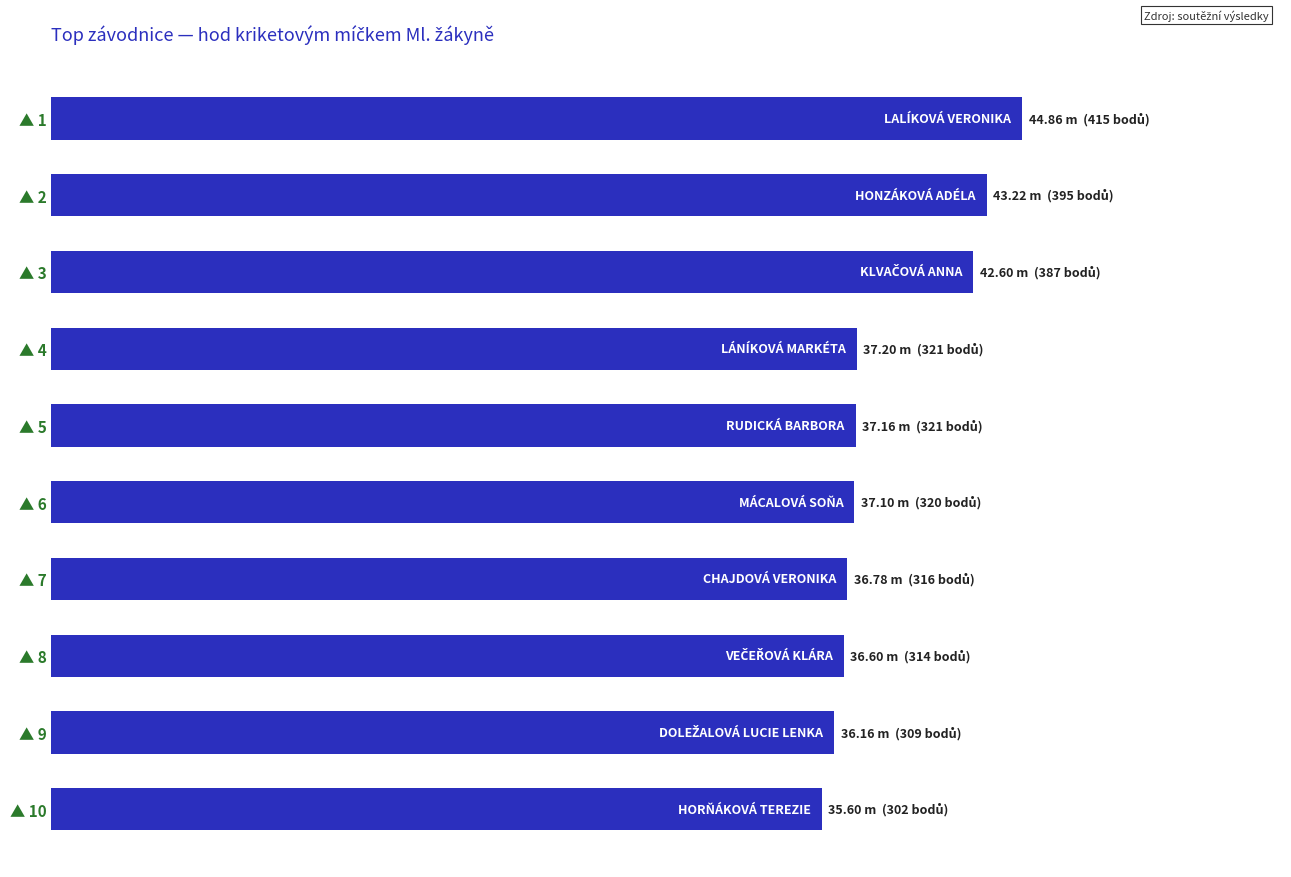

Does the chart contain any negative values?

No